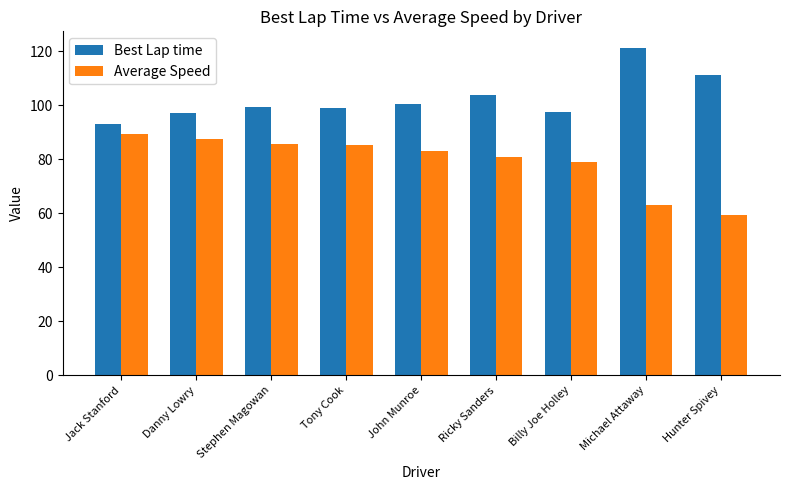

Which series has the largest total across all categories?

Best Lap time